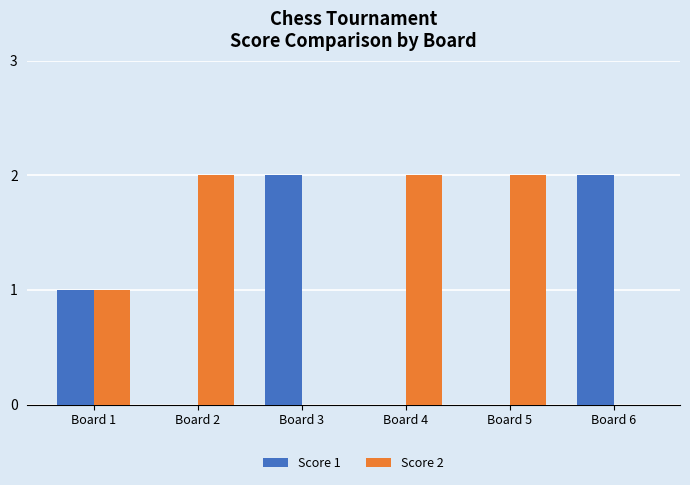

The Score 2 series shows 2 at Board 4. True or false?

True